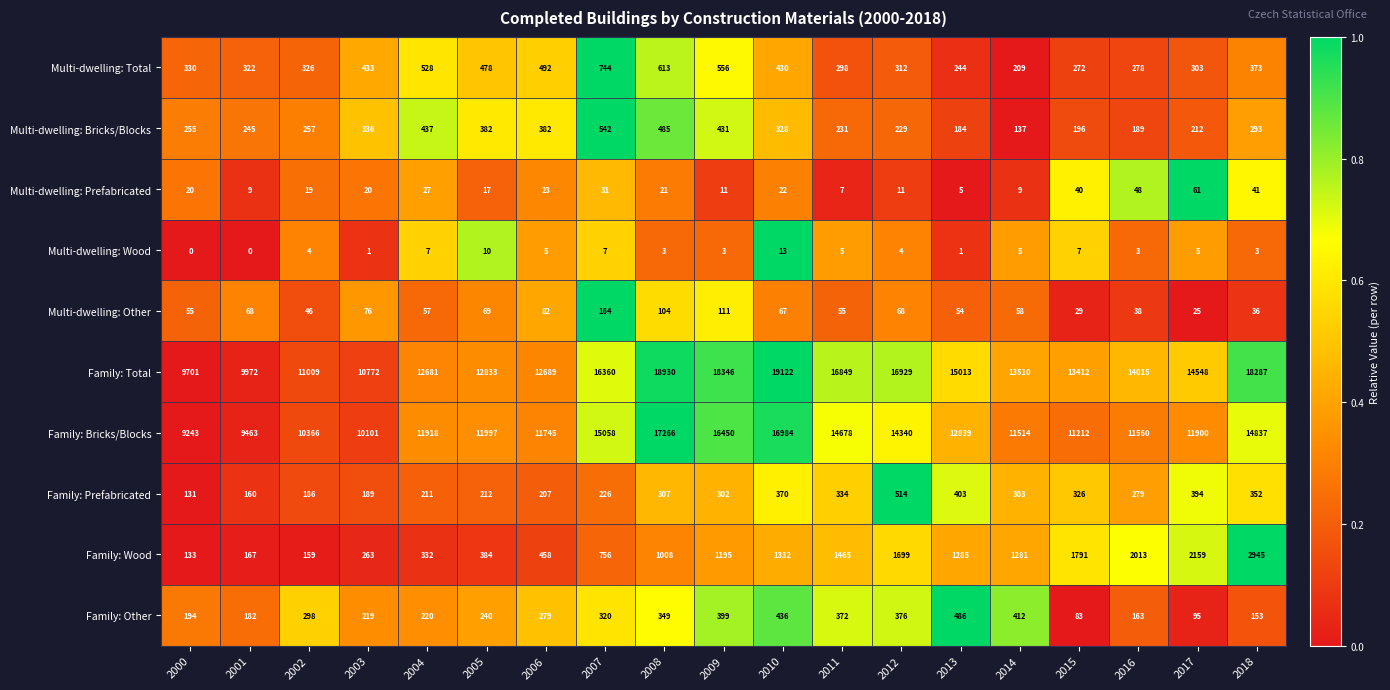

What is the total value across all series at 2016?

28586